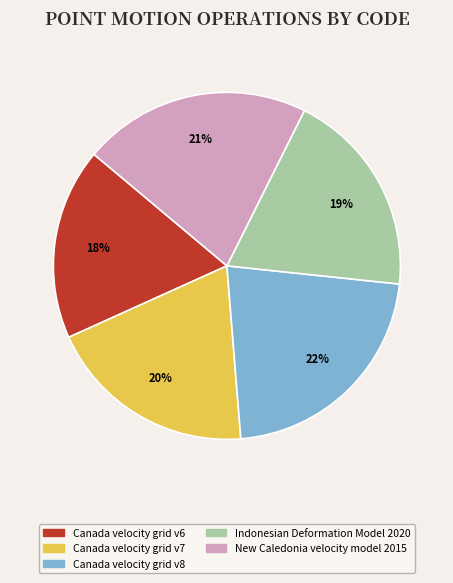

What is the largest slice in the pie chart?

Canada velocity grid v8